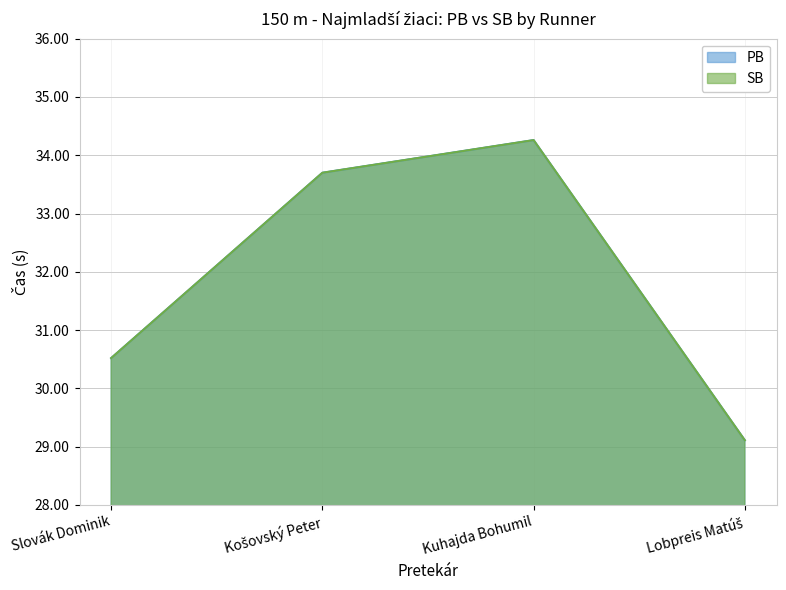

Reading left to right, extract all data points from this chart.

PB: 30.5	33.7	34.3	29.1
SB: 30.5	33.7	34.3	29.1